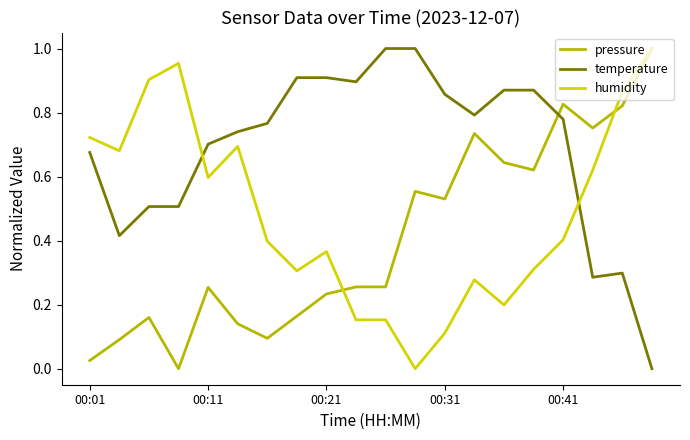

Which series has the largest total across all categories?

temperature